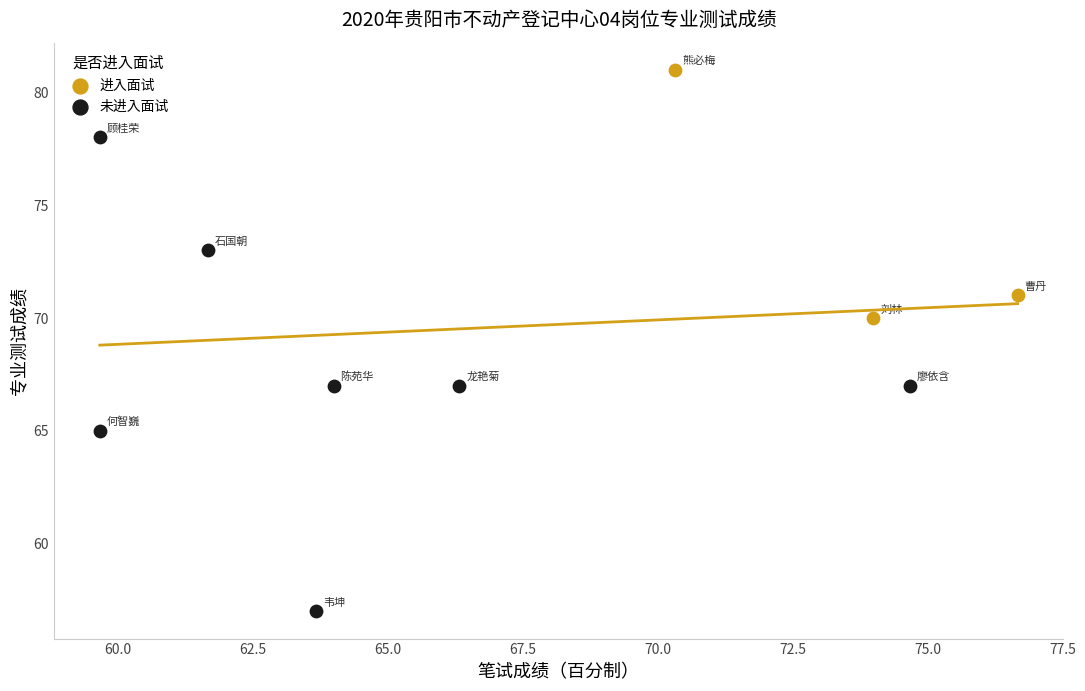

Which series reaches the maximum Y coordinate?

进入面试